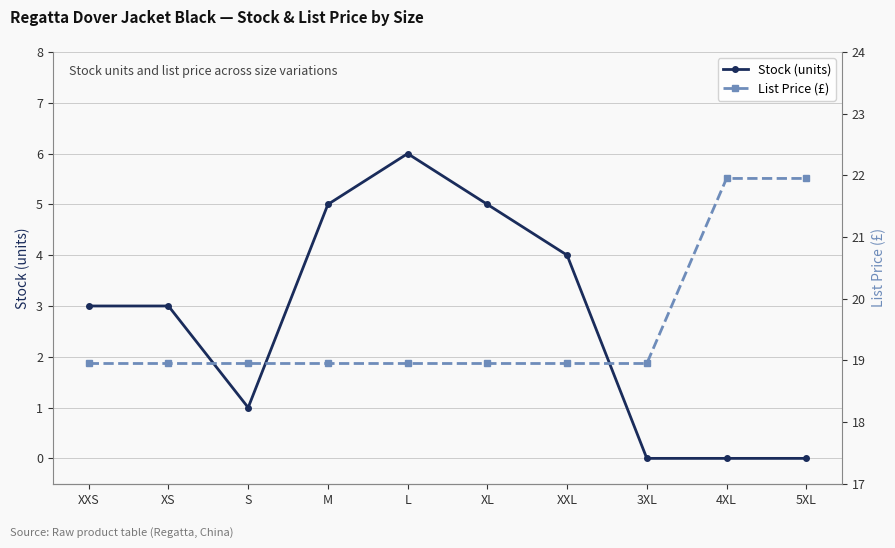

The value of List Price (£) at XXS is 8.2. True or false?

False